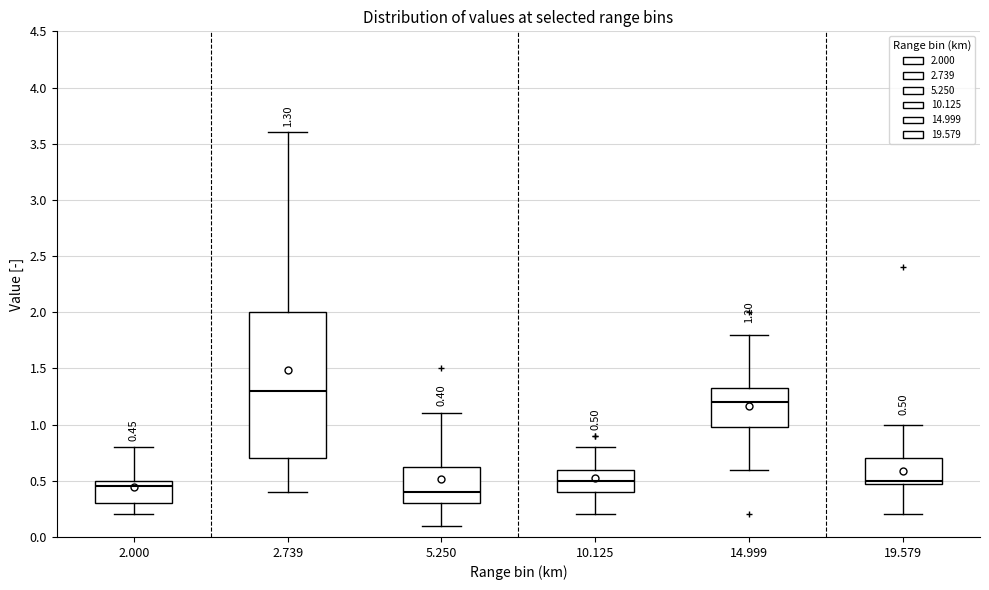

Which box is the tallest, from its lower edge to its upper edge?

2.739